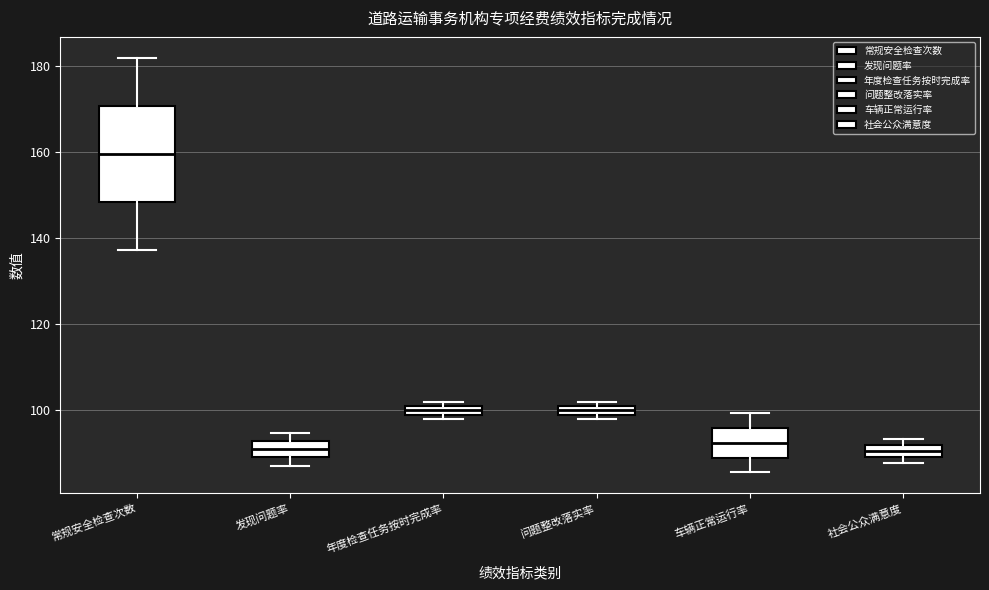

Which box has the highest median line?

常规安全检查次数